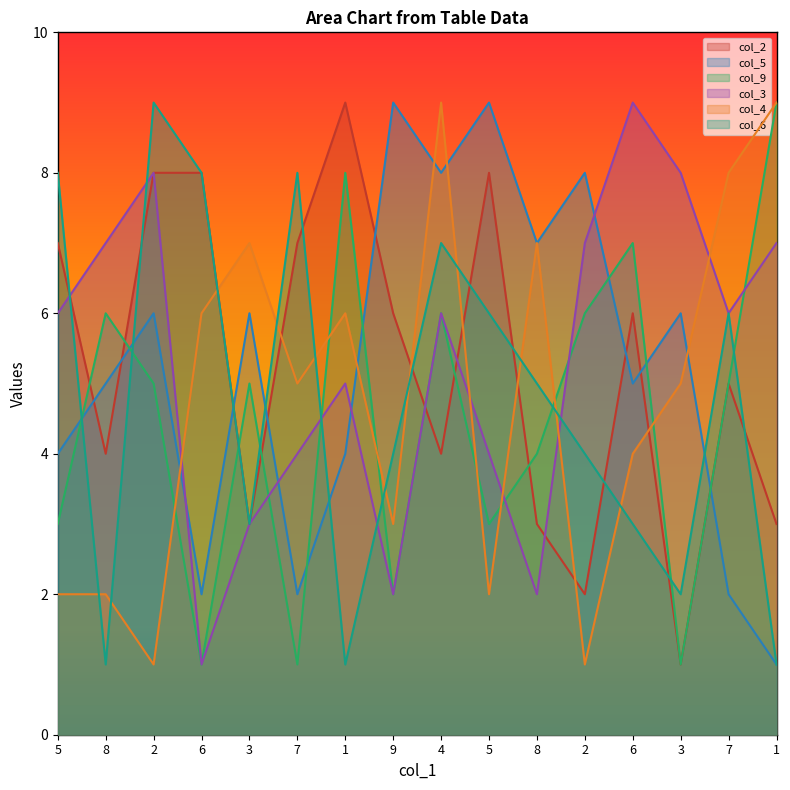

What is the approximate value of col_4 at 4?

9